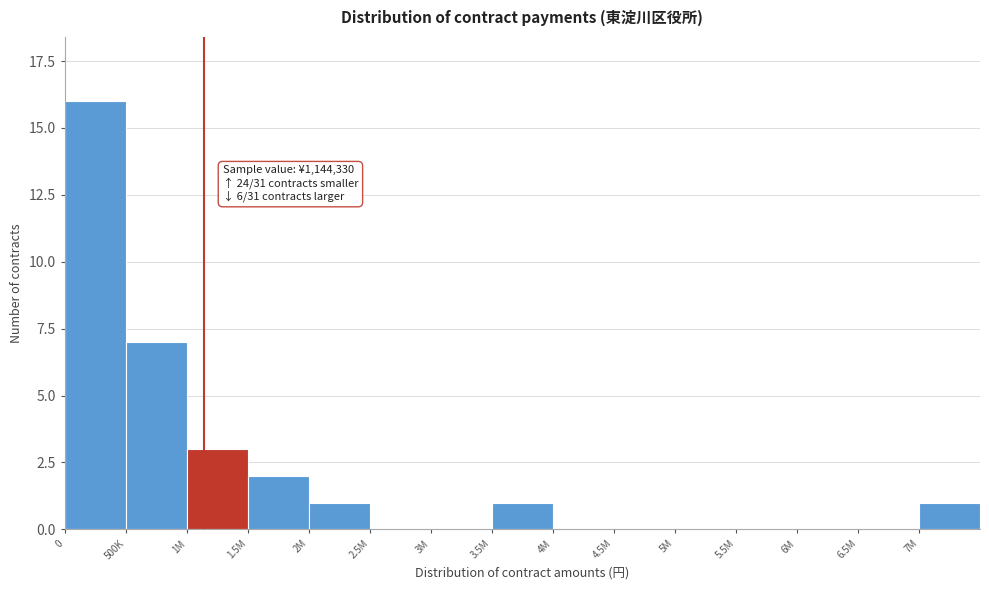

Reading left to right, what are all the values shown in this chart?

0=16	500K=7	1M=3	1.5M=2	2M=1	2.5M=0	3M=0	3.5M=1	4M=0	4.5M=0	5M=0	5.5M=0	6M=0	6.5M=0	7M=1